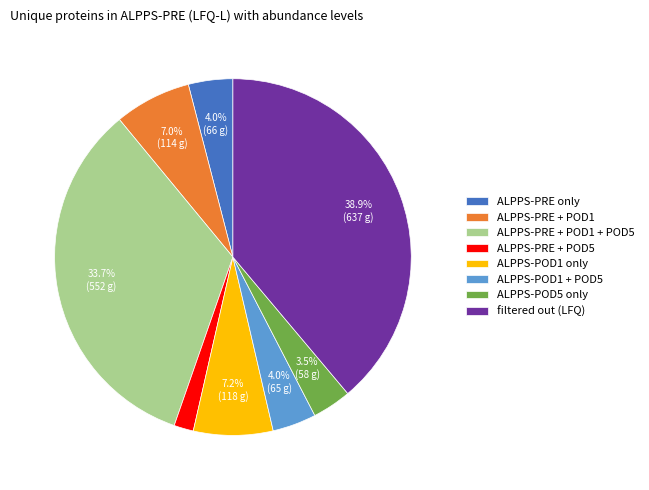

Between filtered out (LFQ) and ALPPS-POD1 + POD5, which is larger?

filtered out (LFQ)